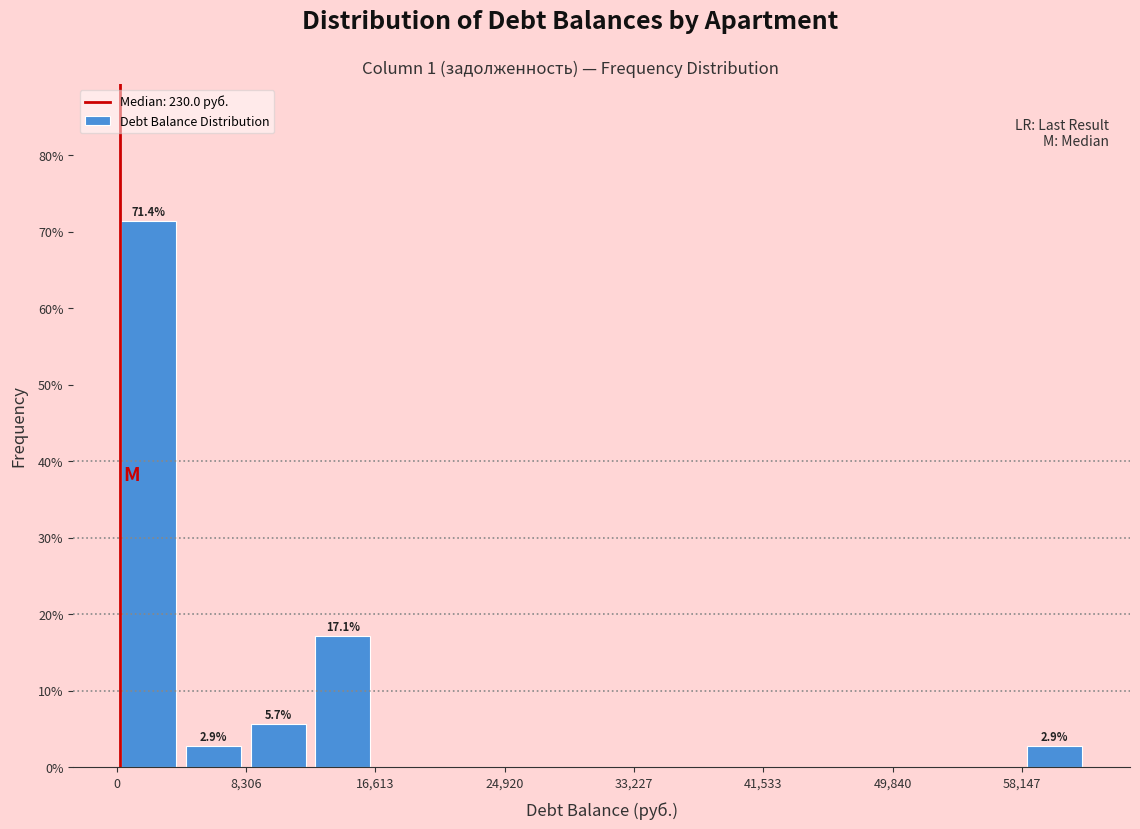

Over which range of the x-axis is the bar tallest?

0 to 4000